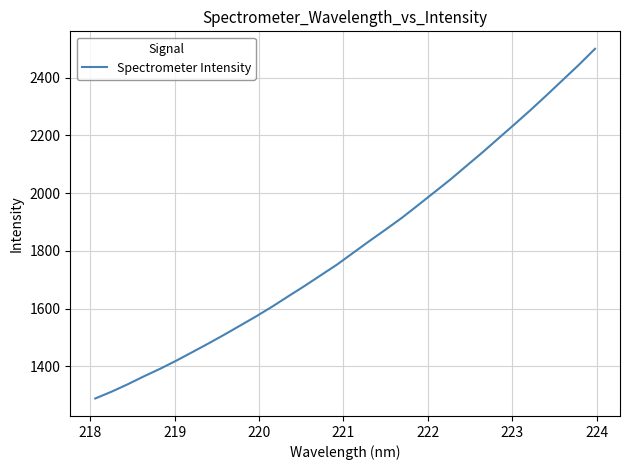

What is the difference between the maximum and minimum values?

1211.1